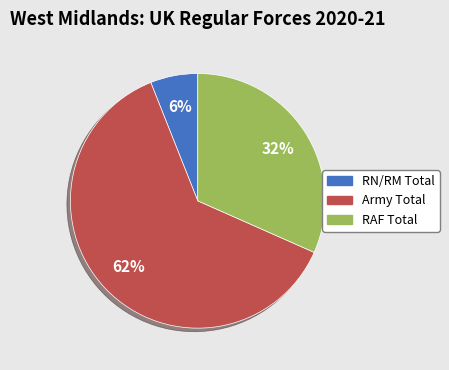

To the nearest percent, what is the difference between the RN/RM Total and Army Total slice percentages?

56%